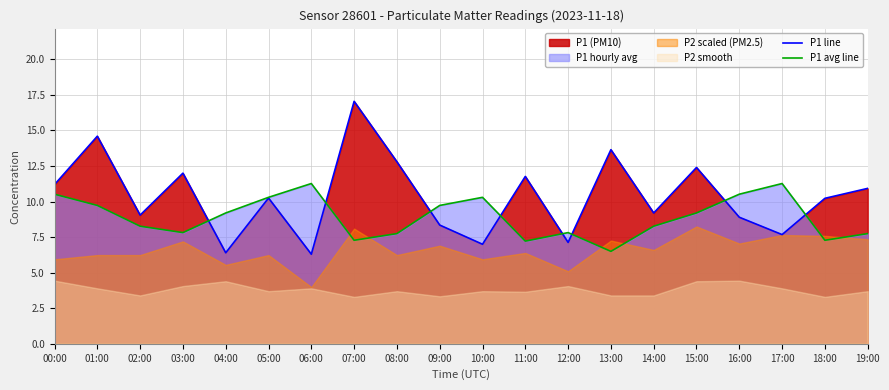

The value of P1 avg line at 16:00 is 16.0. True or false?

False